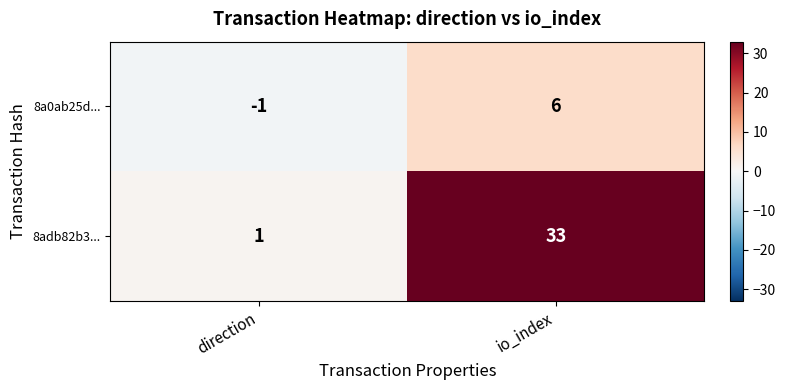

At how many categories does at least one series exceed 20?

1